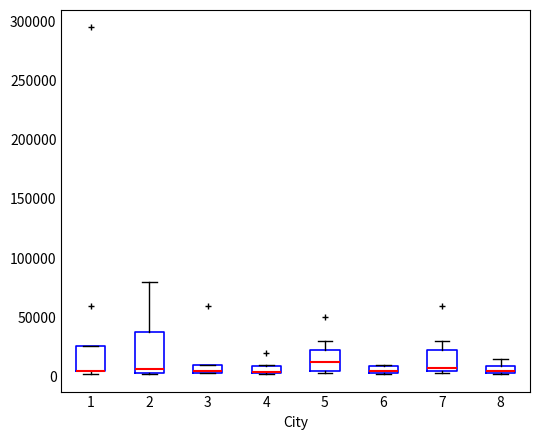

Where is the upper edge of the box at x = 1 on the y-axis? The values are not printed on the chart, so give them approximately, as read against the axis.

25000